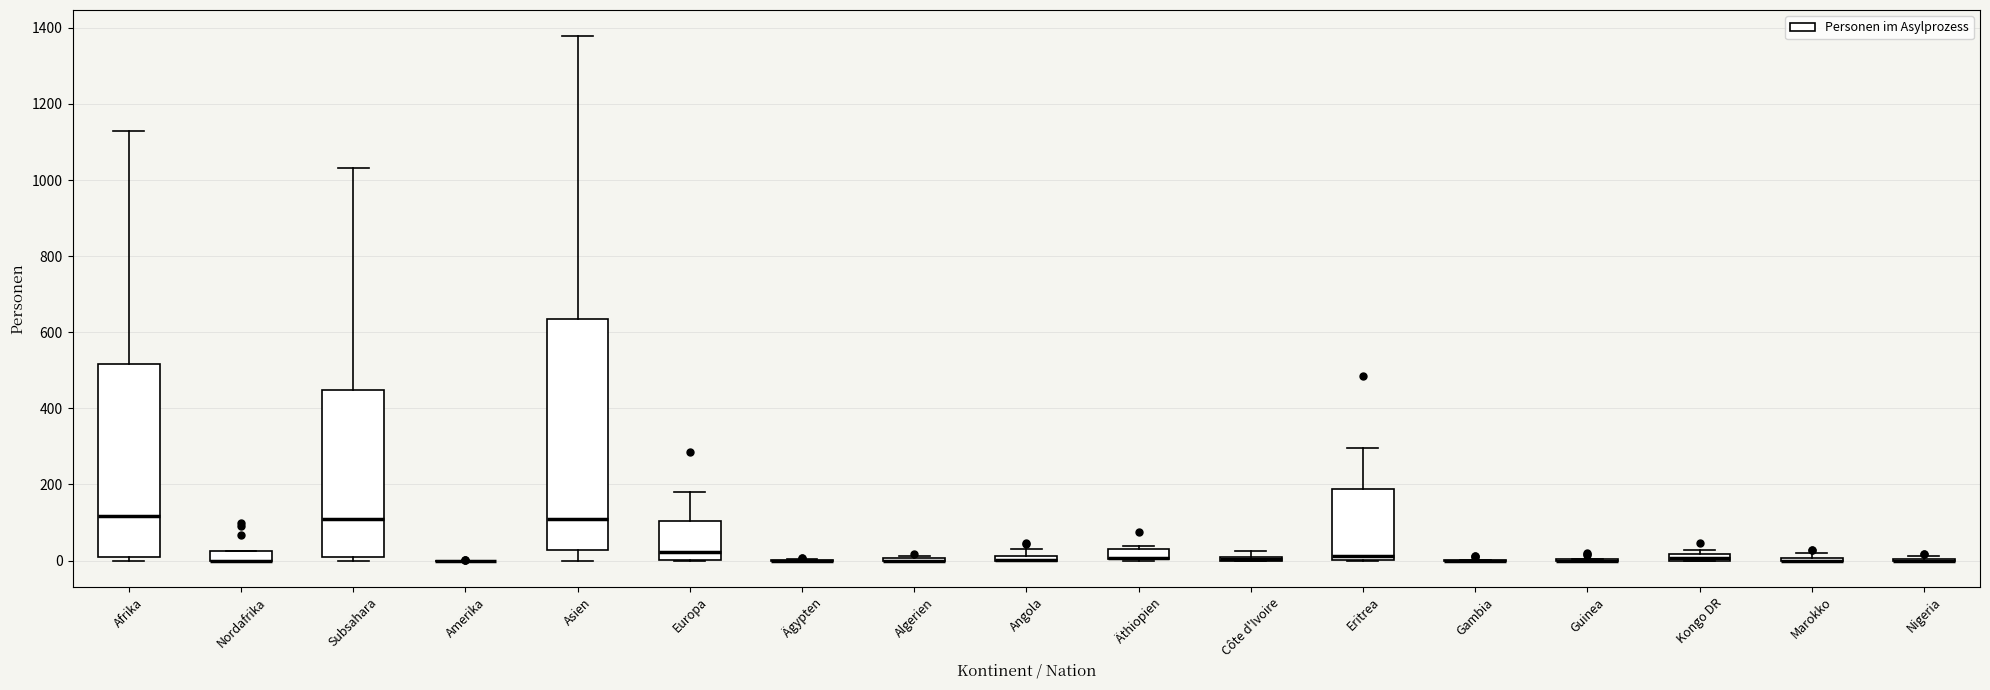

Where does the upper whisker of the box for Asien end on the y-axis? The values are not printed on the chart, so give them approximately, as read against the axis.

1380